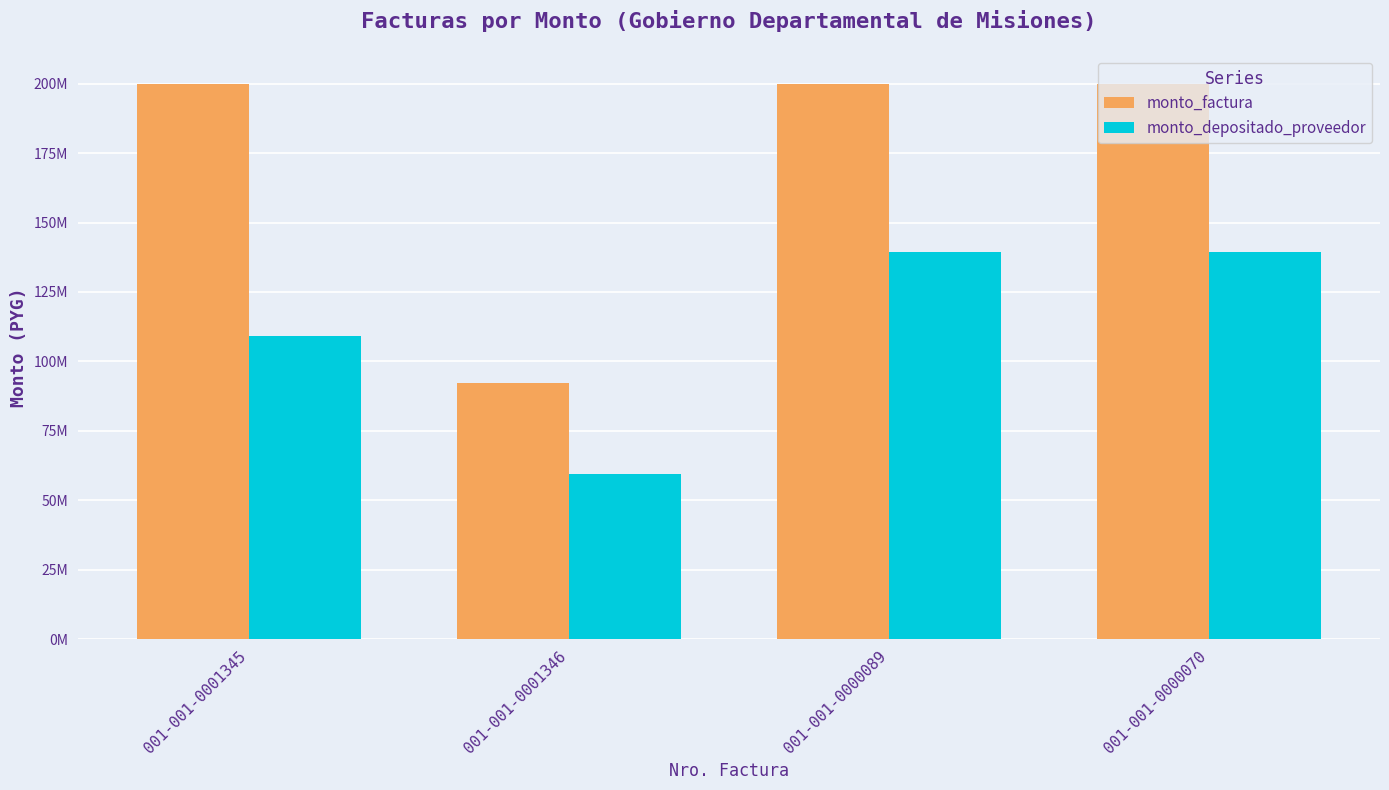

At which label is monto_factura closest to 146033570?

001-001-0001345